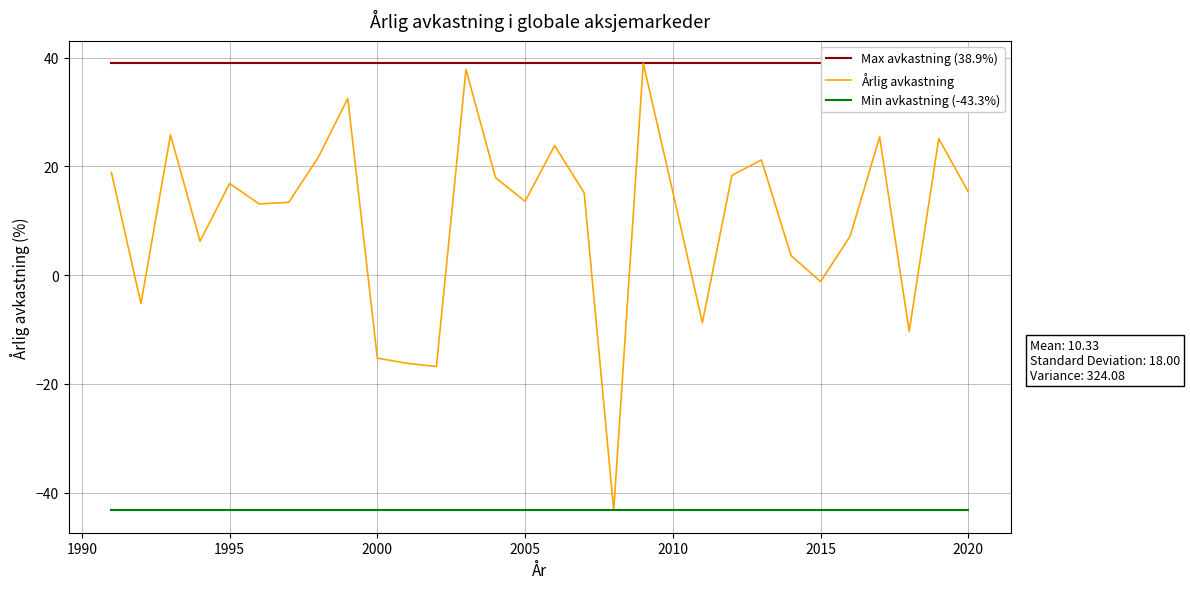

Which series has the widest spread of values?

Årlig avkastning